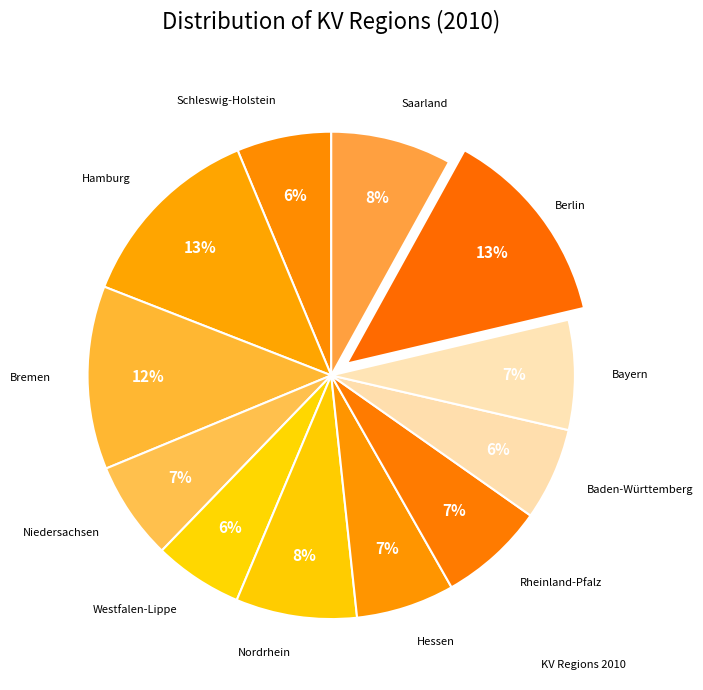

How many segments does this pie chart have?

12